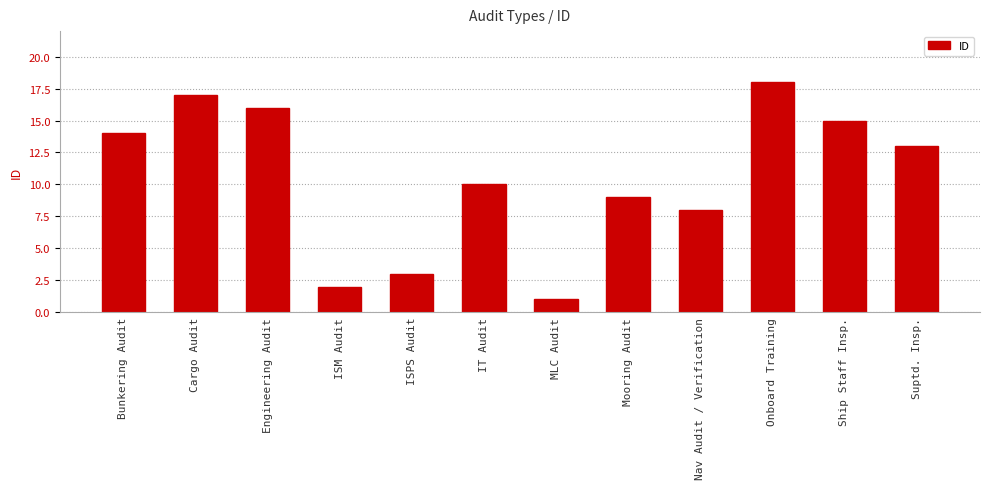

What is the greatest value displayed?

18